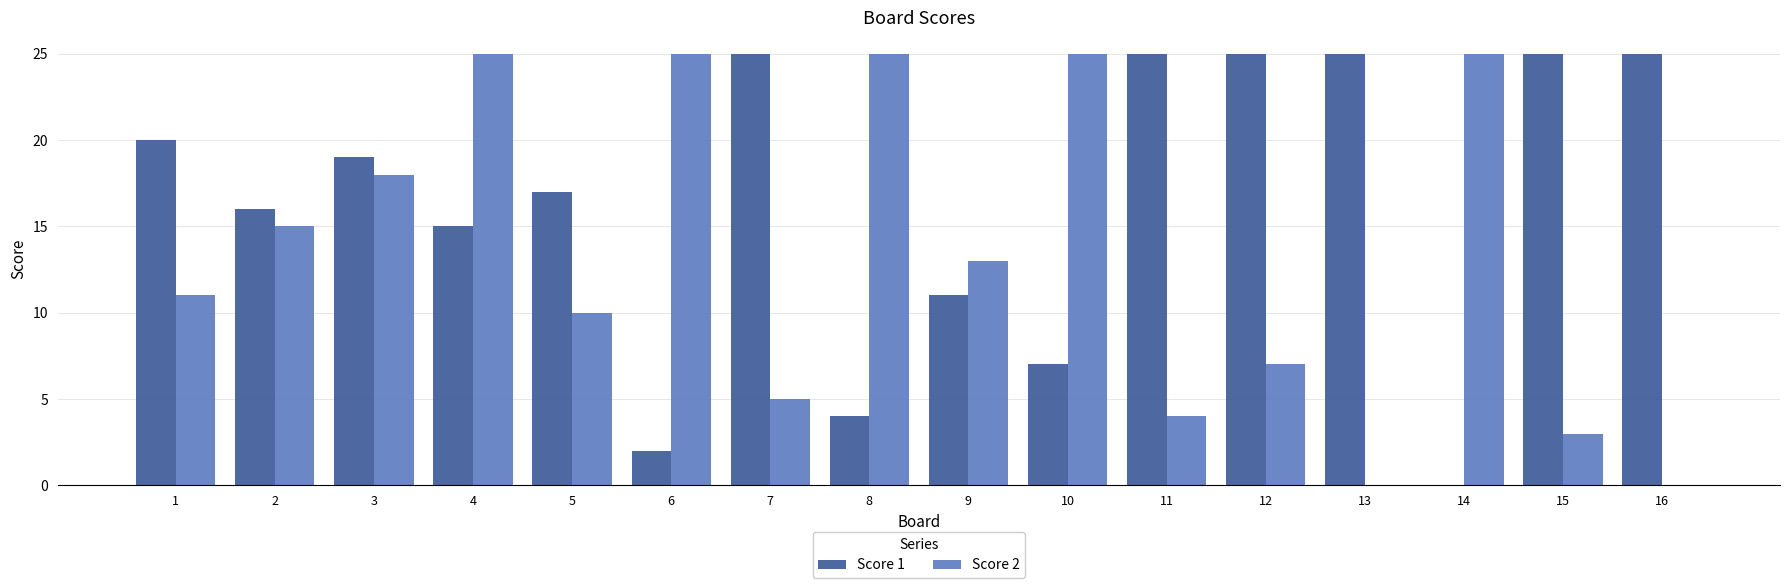

Between 6 and 9, which series saw the biggest shift?

Score 2